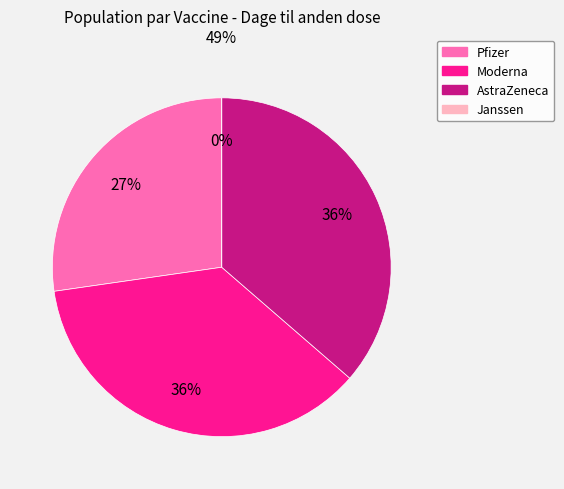

What percentage is NOT represented by Janssen?

100.0%